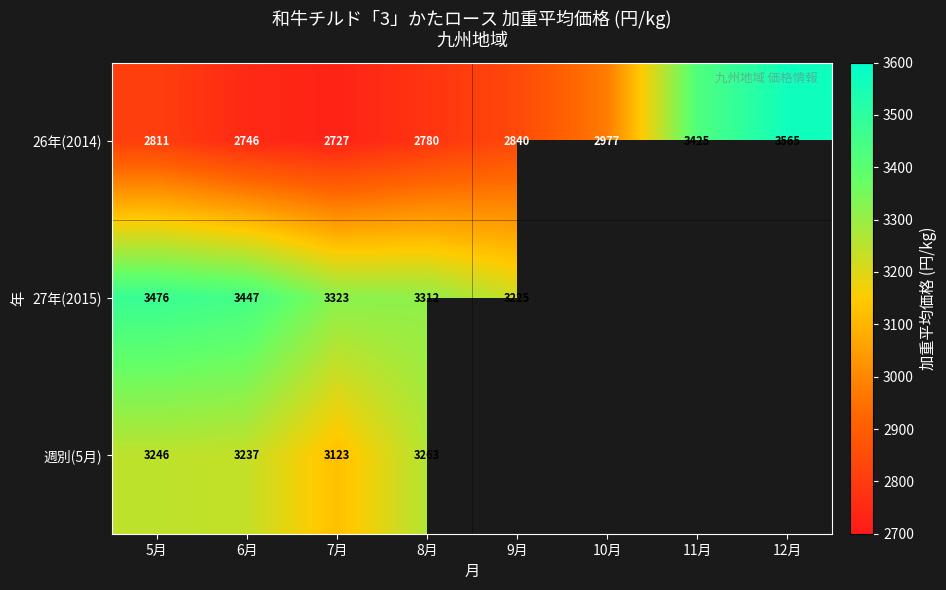

Is the value of 27年(2015) at 7月 greater than the value of 週別(5月) at 8月?

Yes